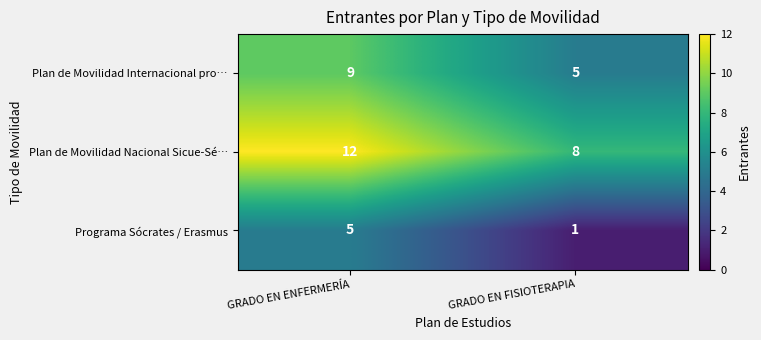

What is the greatest value displayed?

12